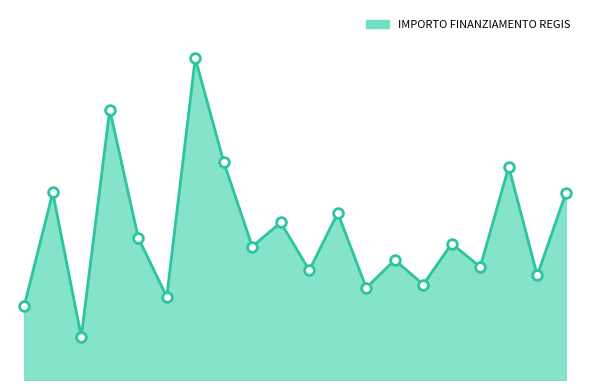

Is this an area chart (filled region under the line)?

Yes